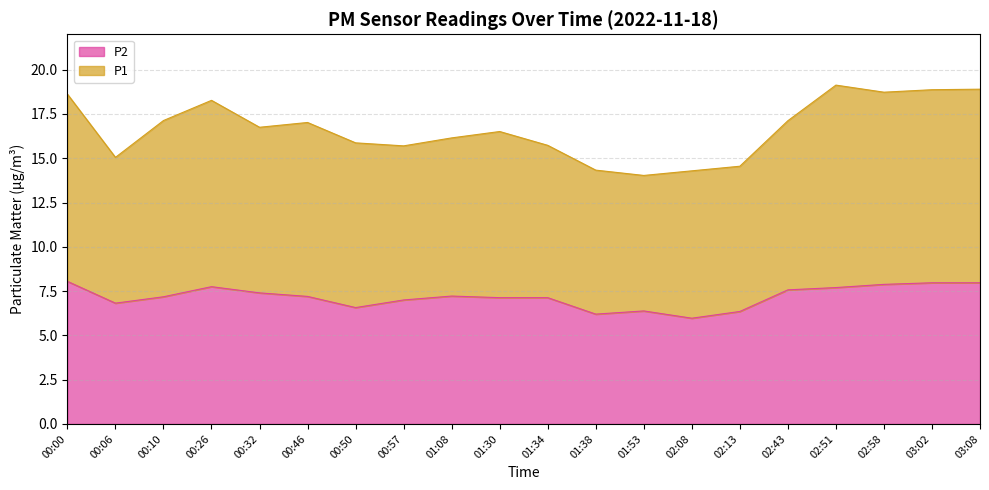

Reading right to left, transcribe all the data shown in this chart.

P1: 18.9	18.9	18.7	19.1	17.1	14.5	14.3	14.0	14.3	15.7	16.5	16.1	15.7	15.9	17.0	16.8	18.3	17.1	15.1	18.6
P2: 8.0	8.0	7.9	7.7	7.6	6.3	6.0	6.4	6.2	7.1	7.1	7.2	7.0	6.6	7.2	7.4	7.8	7.2	6.8	8.1